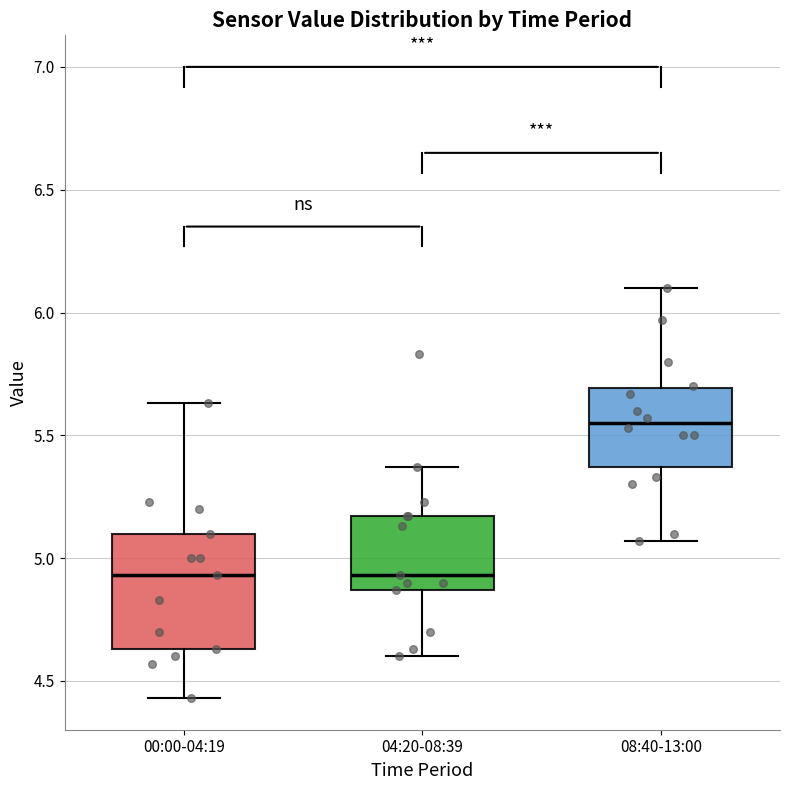

Reading left to right, transcribe this box plot: for each box, give where its median line is, the range the box spans, and where its two whiskers end, as read against the y-axis. The values are not printed on the chart, so give them approximately, as read against the axis.

00:00-04:19: median 4.95, box 4.65 to 5.10, whiskers 4.45 to 5.65
04:20-08:39: median 4.95, box 4.85 to 5.15, whiskers 4.60 to 5.35
08:40-13:00: median 5.55, box 5.35 to 5.70, whiskers 5.05 to 6.10